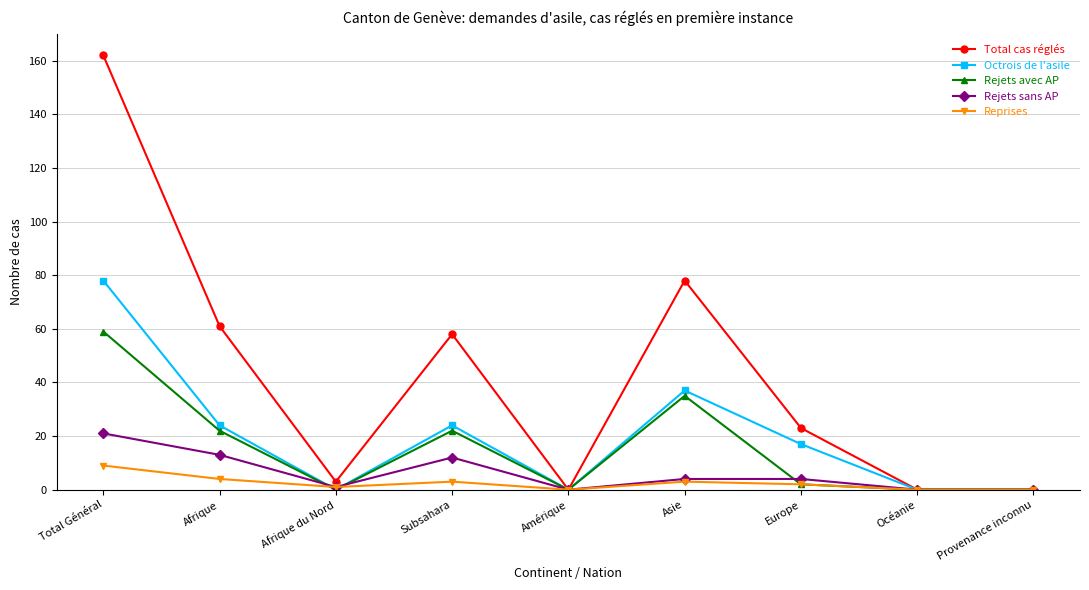

How many lines are shown in the chart?

5